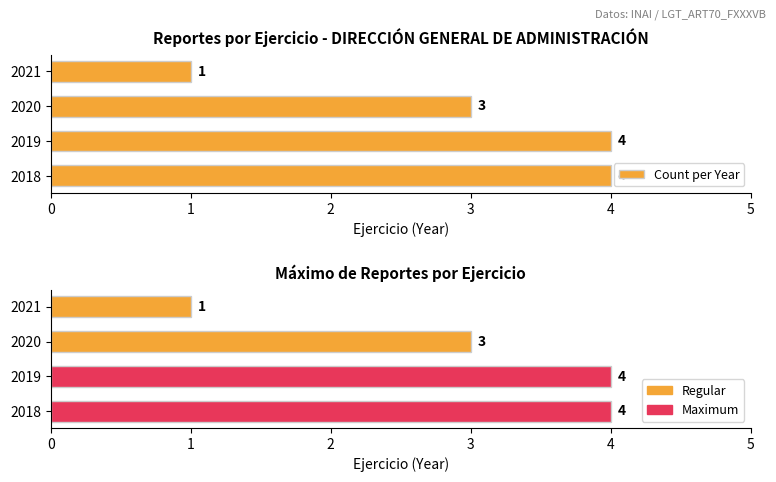

Which series has the largest range (max minus min)?

Count per Year